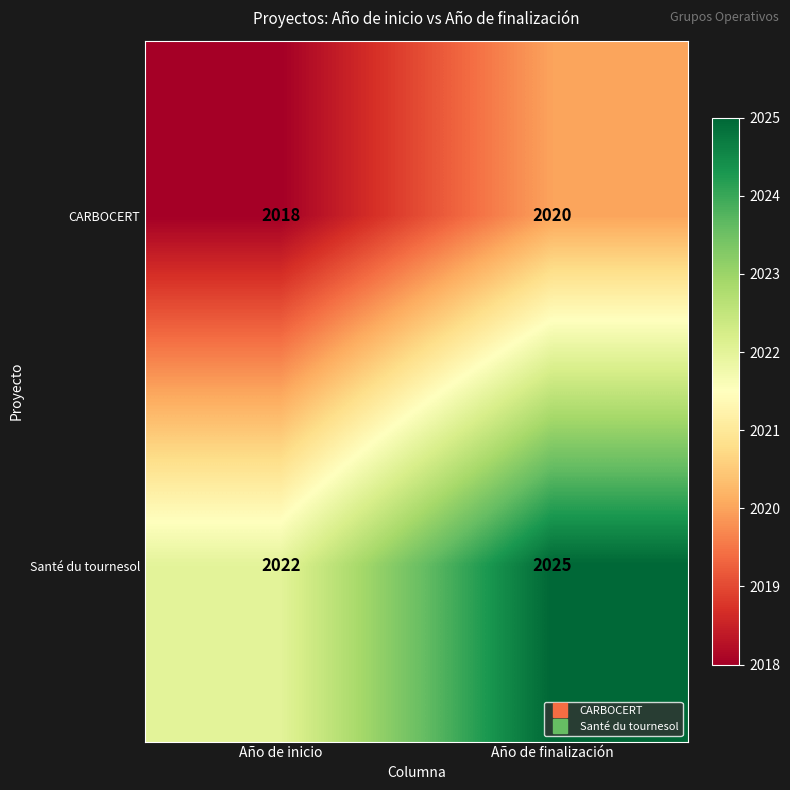

At which category does the chart reach its peak across all series?

Año de finalización